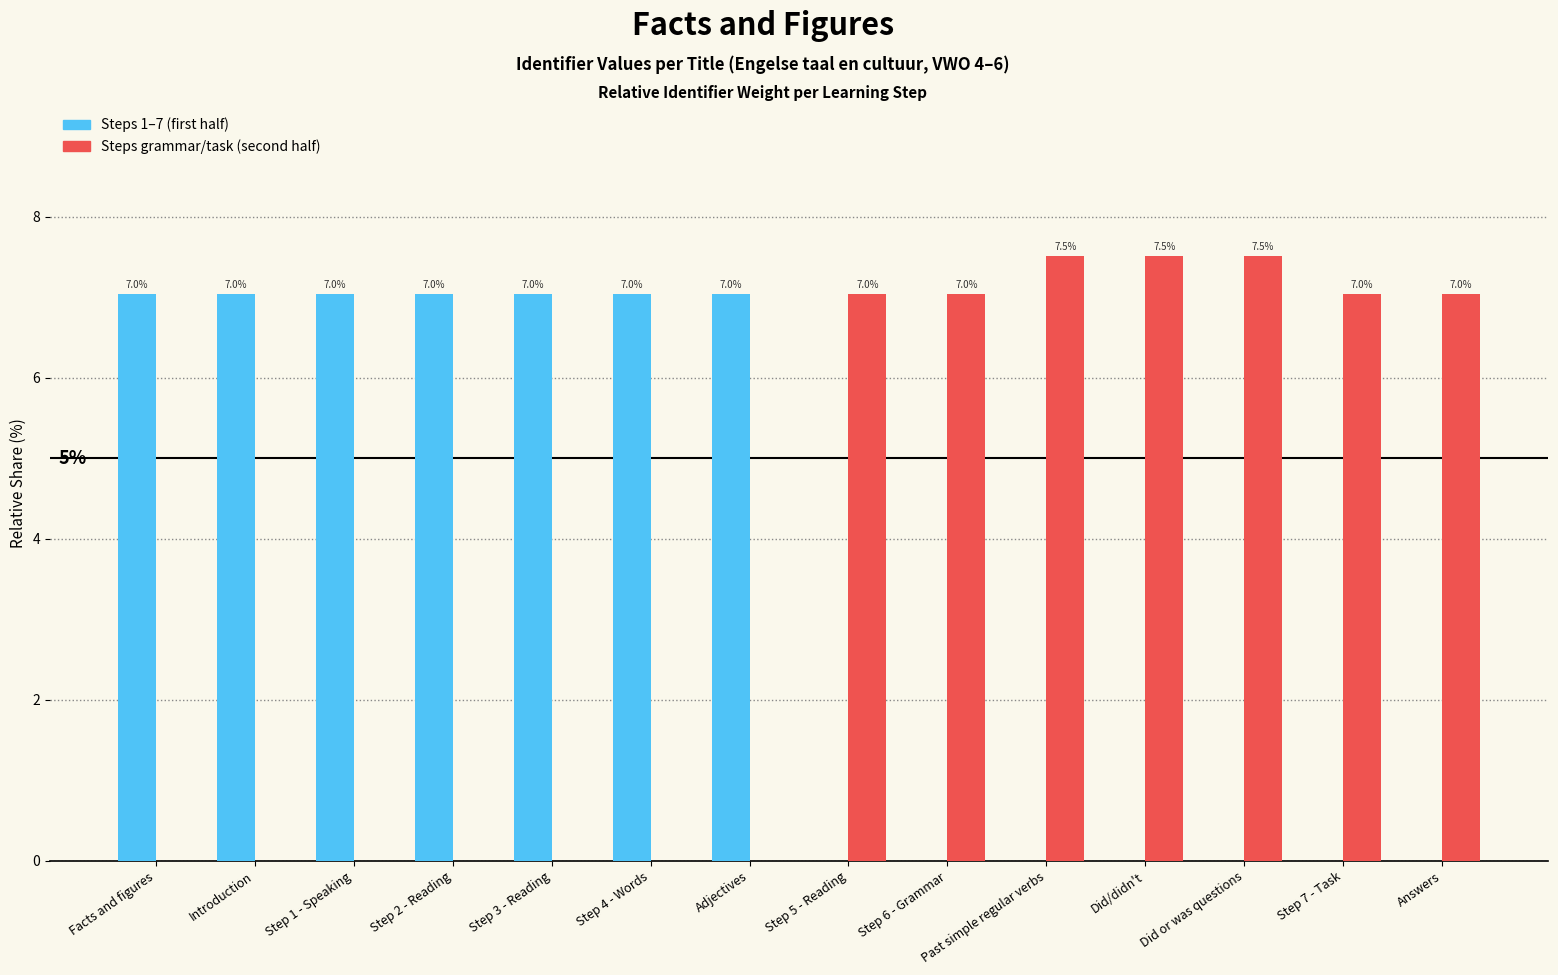

What is the maximum value shown in the chart?

7.5